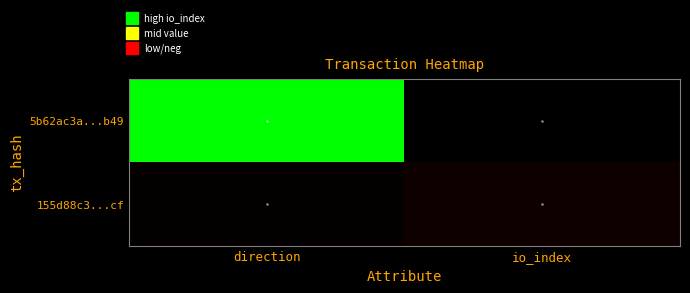

Which series has the largest range (max minus min)?

5b62ac3a...b49